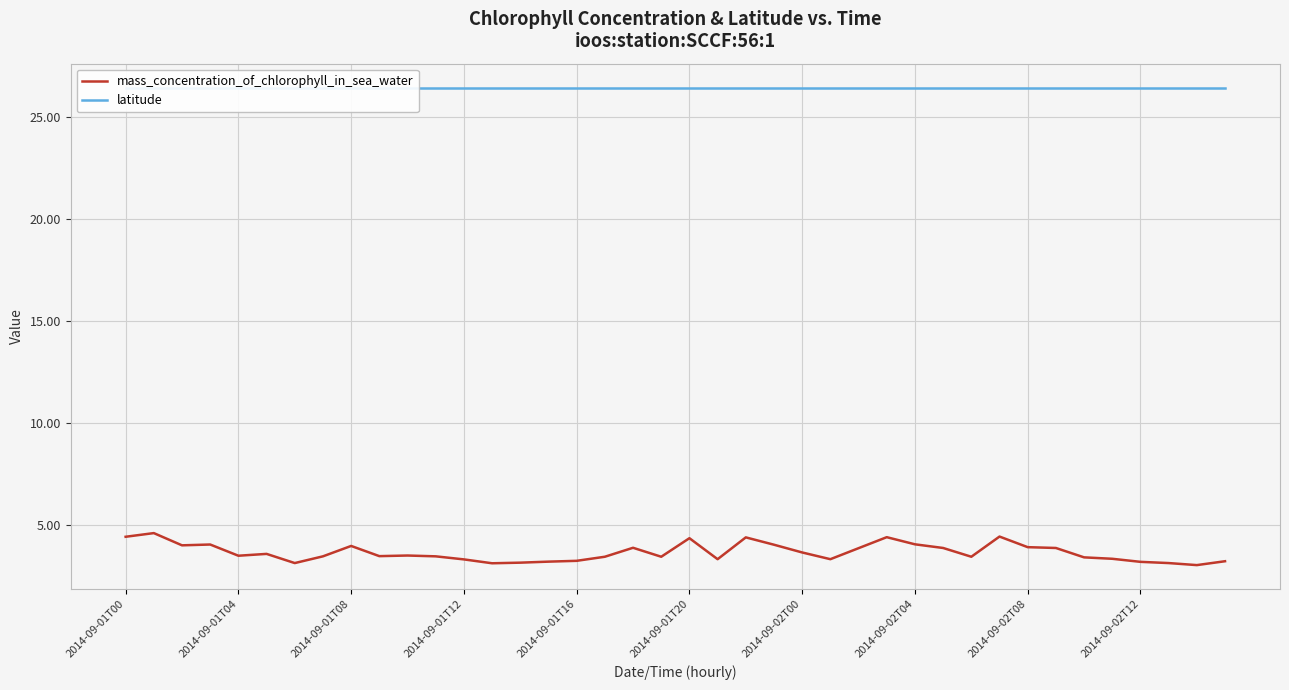

What is the lowest value of the mass_concentration_of_chlorophyll_in_sea_water series?

3.0